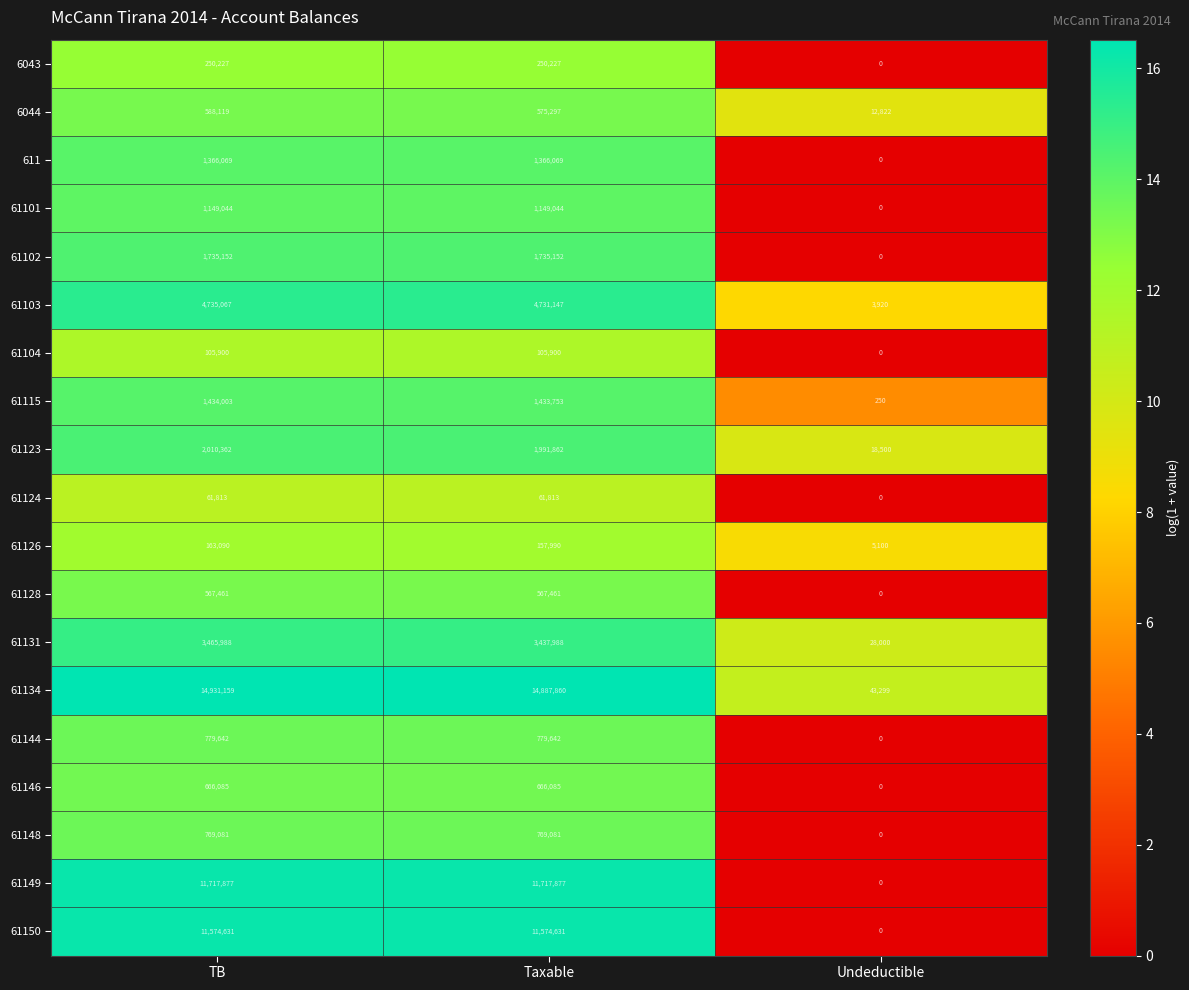

What is the approximate value of 61115 at TB?

1434003